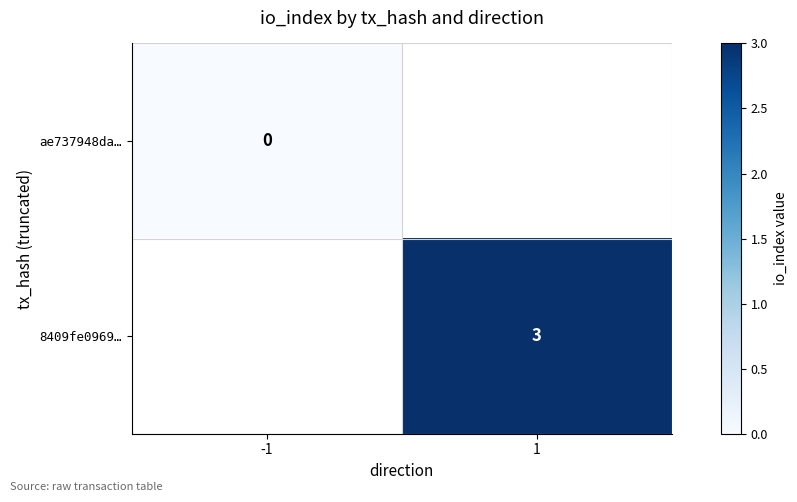

Is it true that 8409fe0969… equals 5 at 1?

False